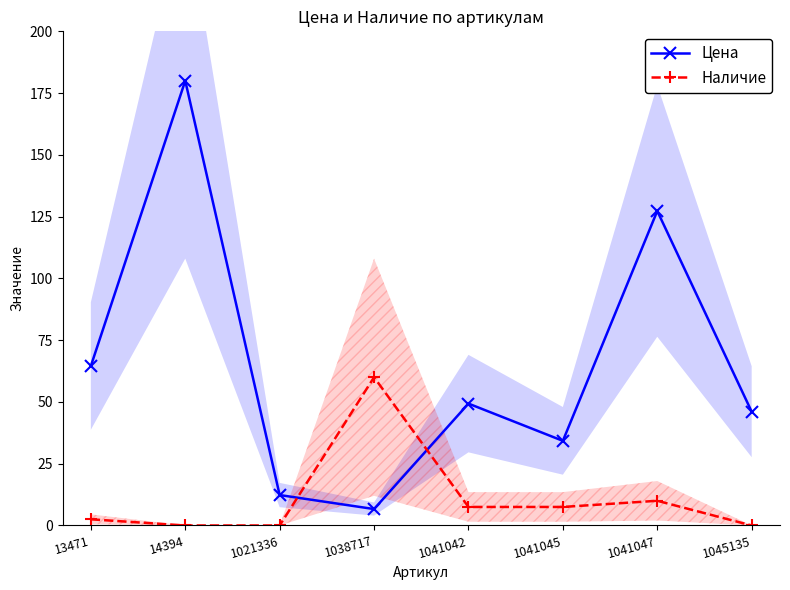

Reading left to right, what are all the values shown in this chart?

Цена: 64.5	180.0	12.3	6.6	49.3	34.3	127.3	46.0
Наличие: 2.5	0.0	0.0	60.0	7.5	7.5	10.0	0.0